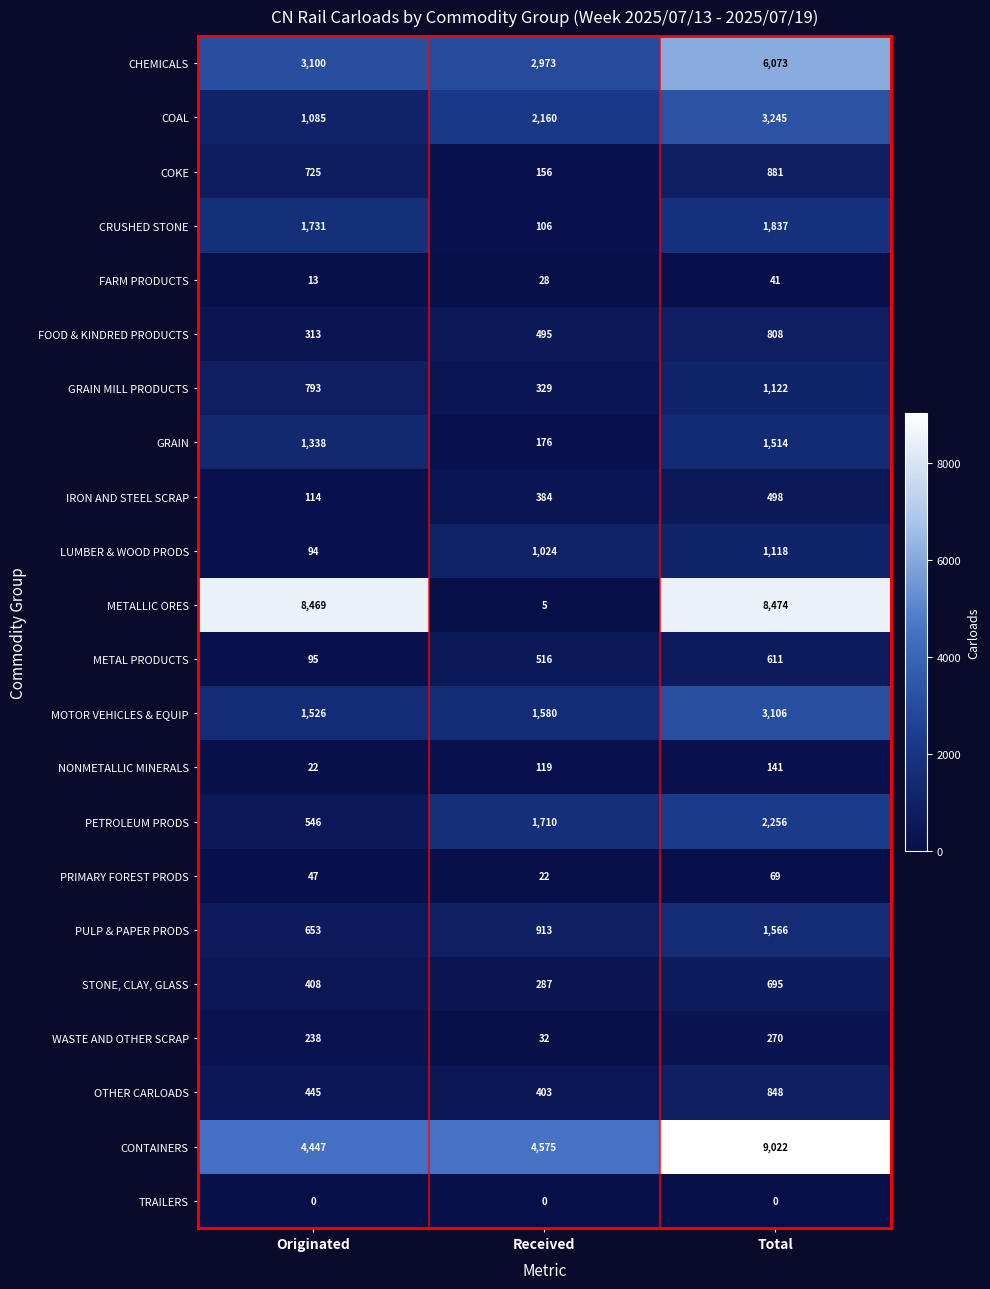

What is the greatest value displayed?

9022